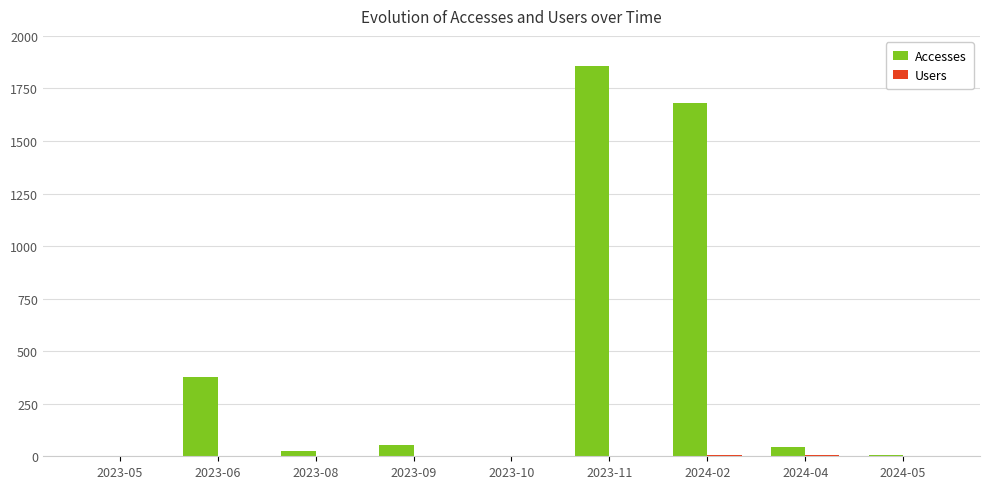

What is the total value across all series at 2023-11?

1858